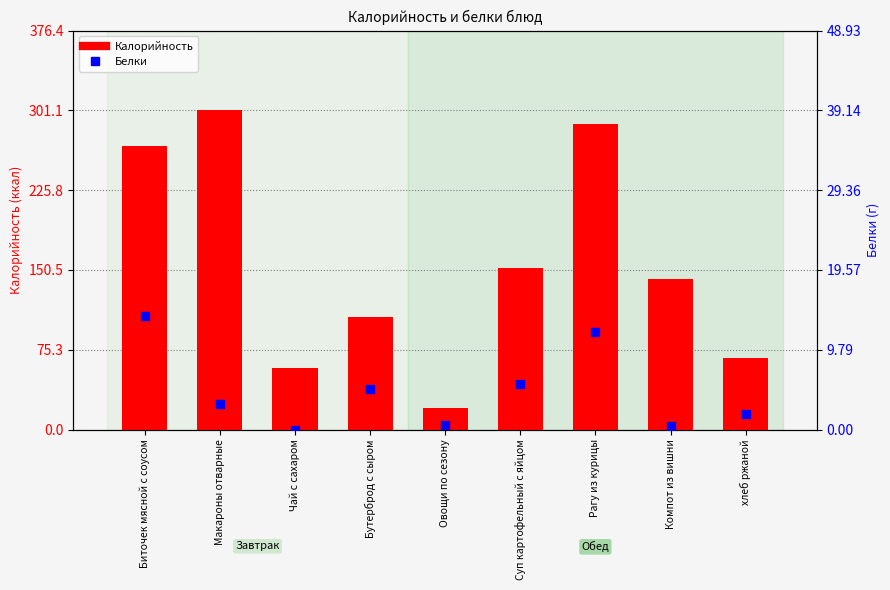

What are all the series names shown in the legend?

Калорийность, Белки